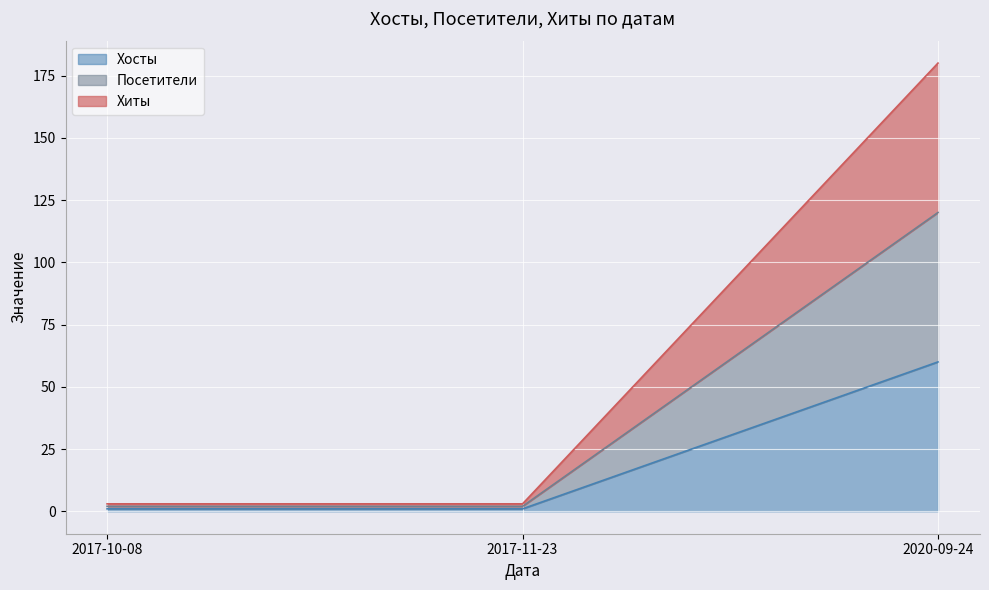

Does the chart display data point markers on the line(s)?

No